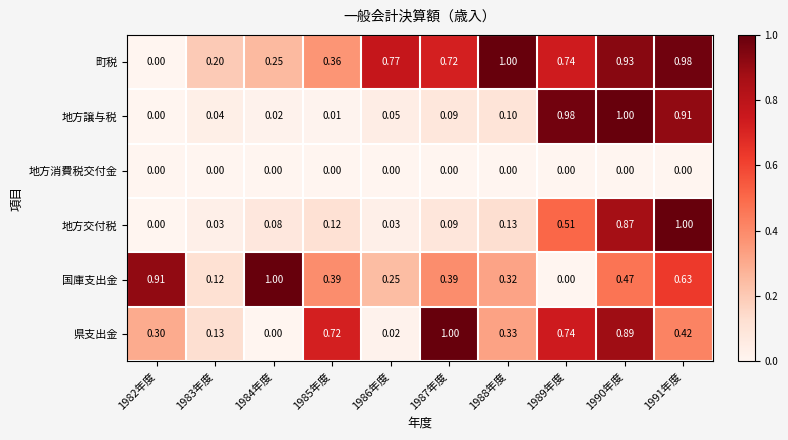

At 1985年度, list the series in order from smallest to largest.

地方消費税交付金, 地方譲与税, 地方交付税, 町税, 国庫支出金, 県支出金